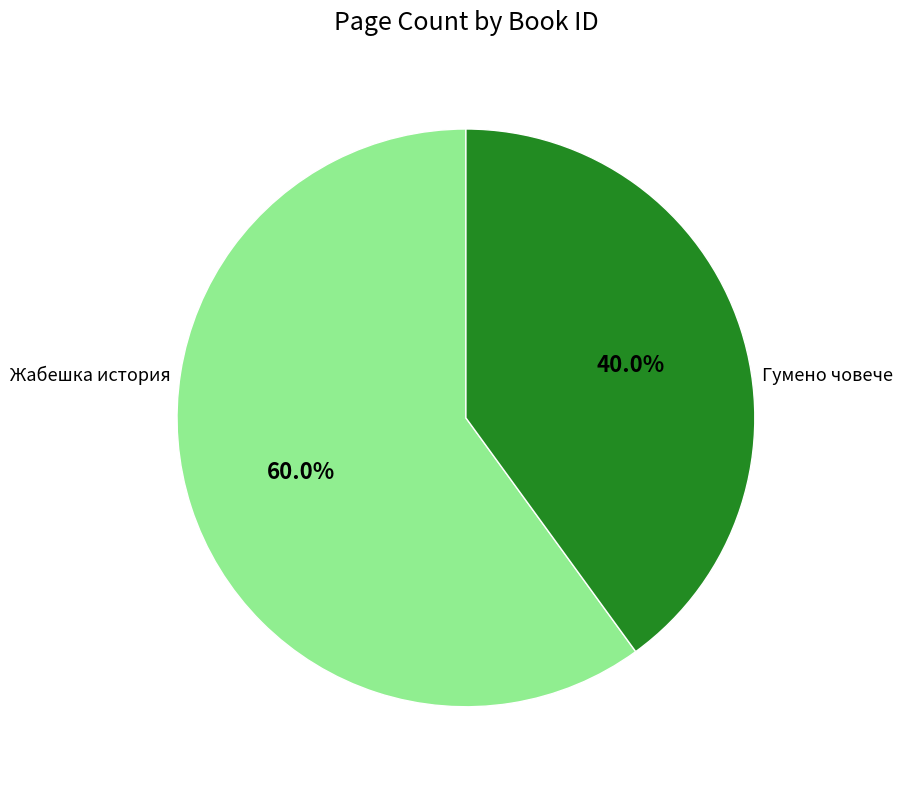

Rank the categories by value from lowest to highest.

6932, 16281